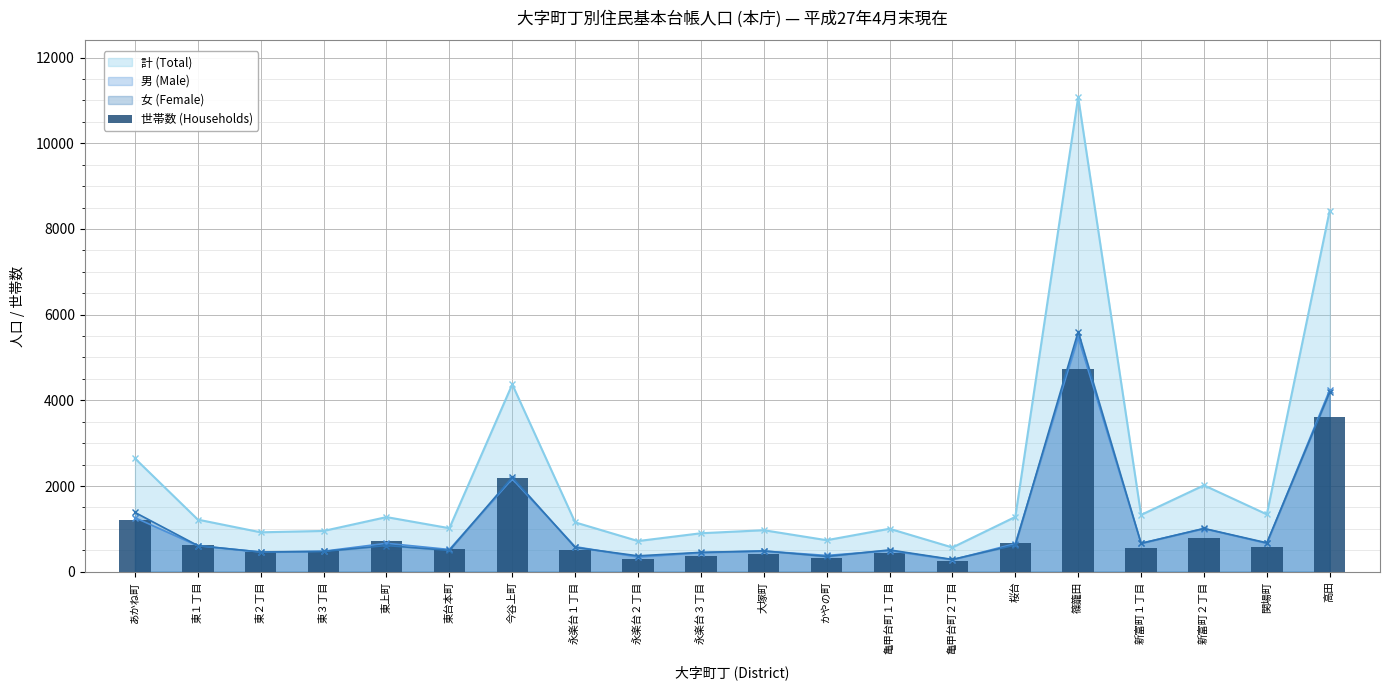

Reading left to right, what are all the values shown in this chart?

1199	625	454	490	710	521	2179	508	302	369	421	317	447	249	668	4730	558	778	574	3616